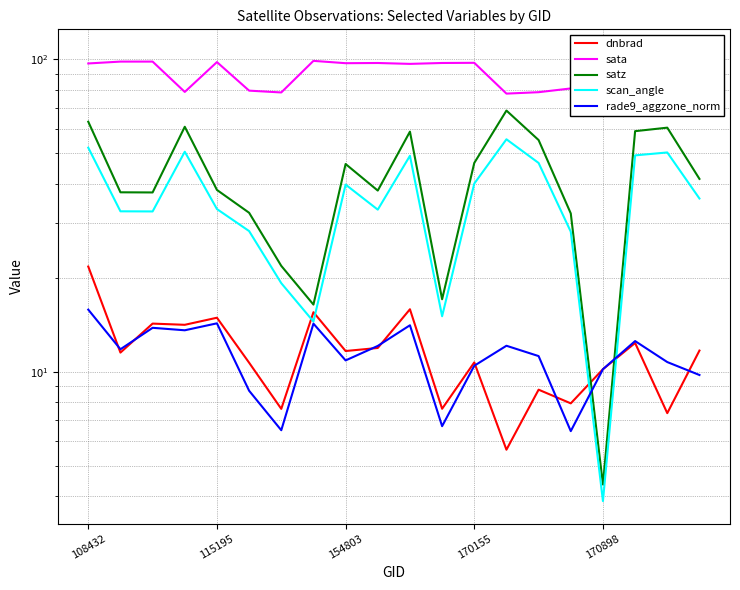

What is the greatest value displayed?

105.7